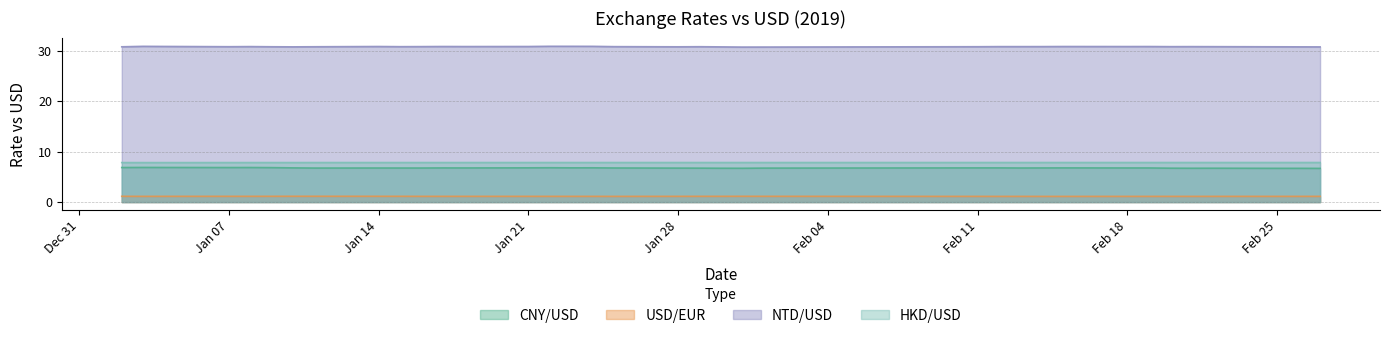

What is the average value of the CNY/USD series?

6.8